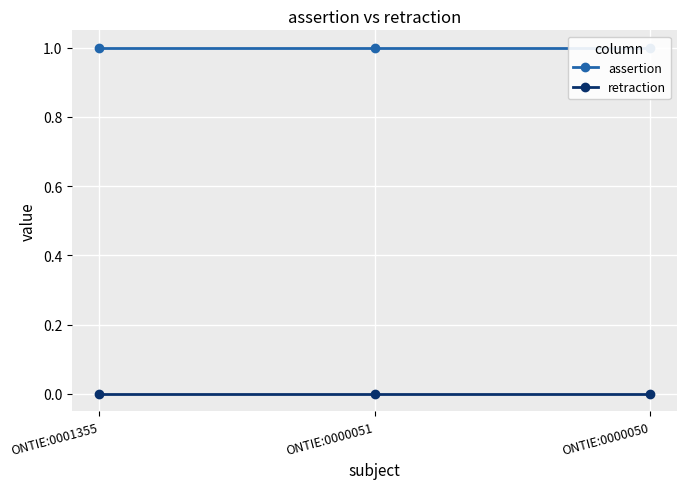

What is the spread (max minus min) of values at ONTIE:0001355?

1